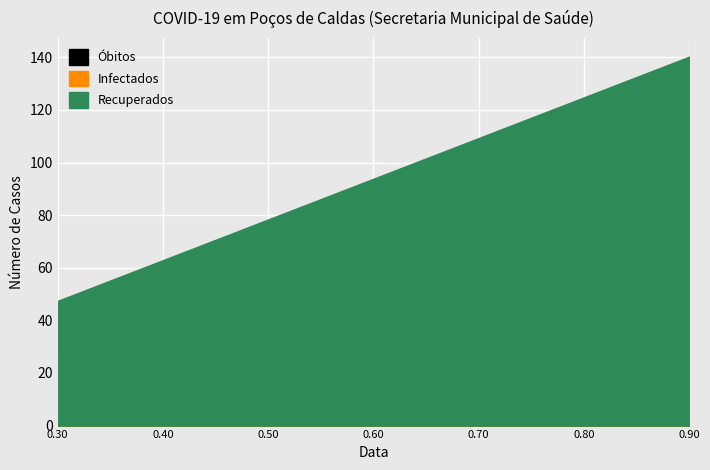

True or false: Obitos has more than 1 points higher than both neighbors.

False